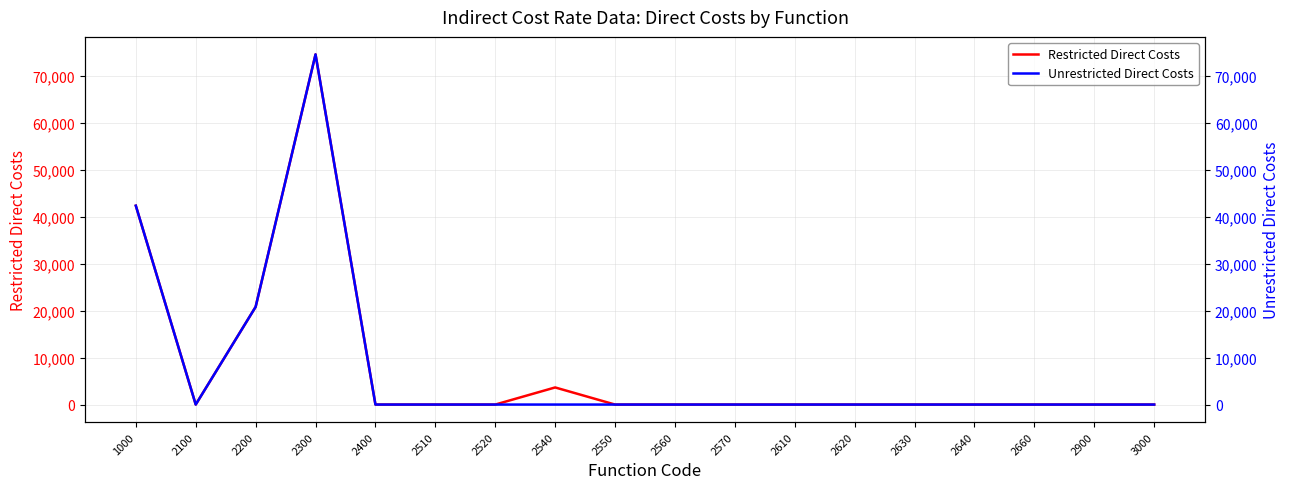

Which has a higher value, 2640 or 2550?

2640